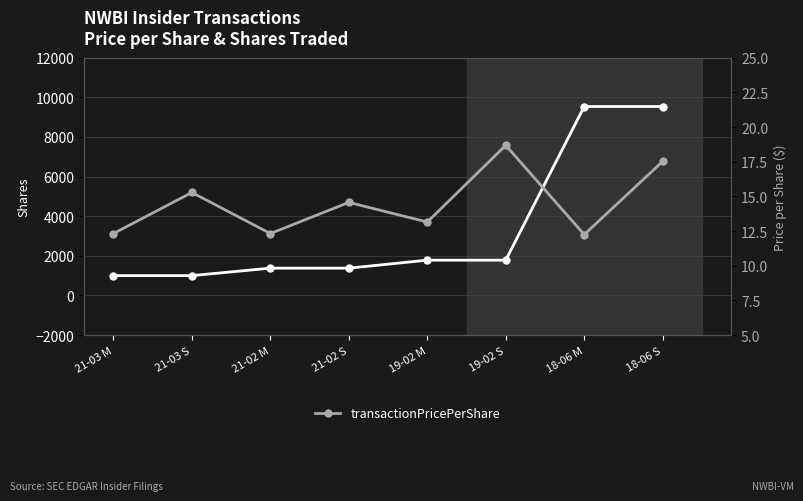

At which label is transactionPricePerShare closest to 15?

21-03 S